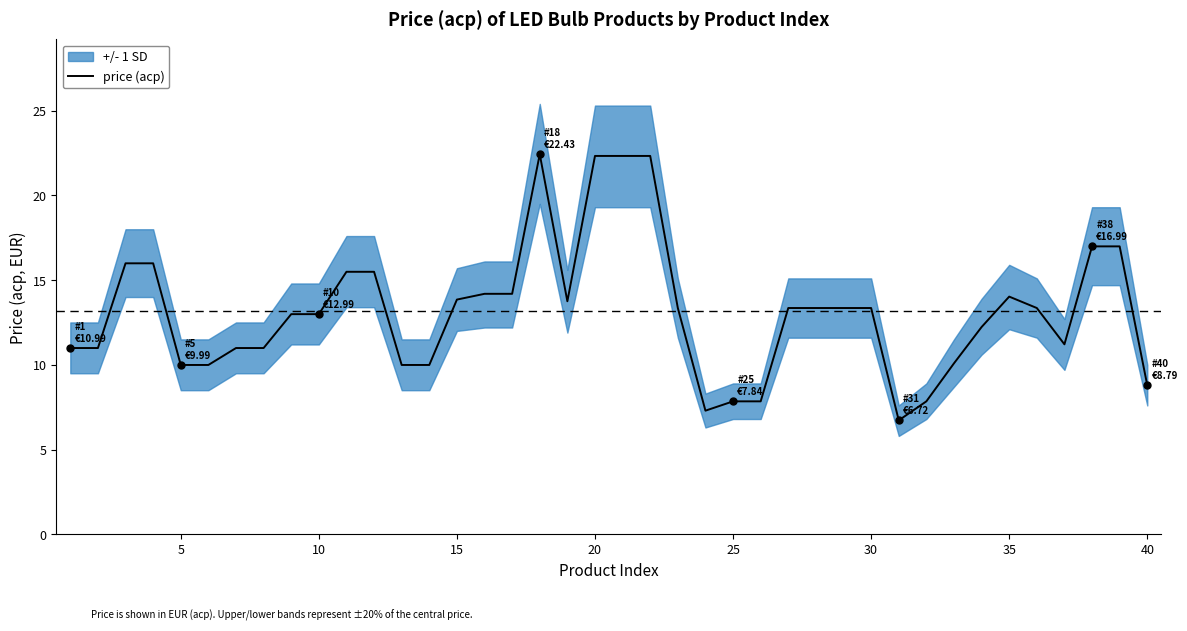

True or false: price (acp) has a value of 20.6 at 10.

False